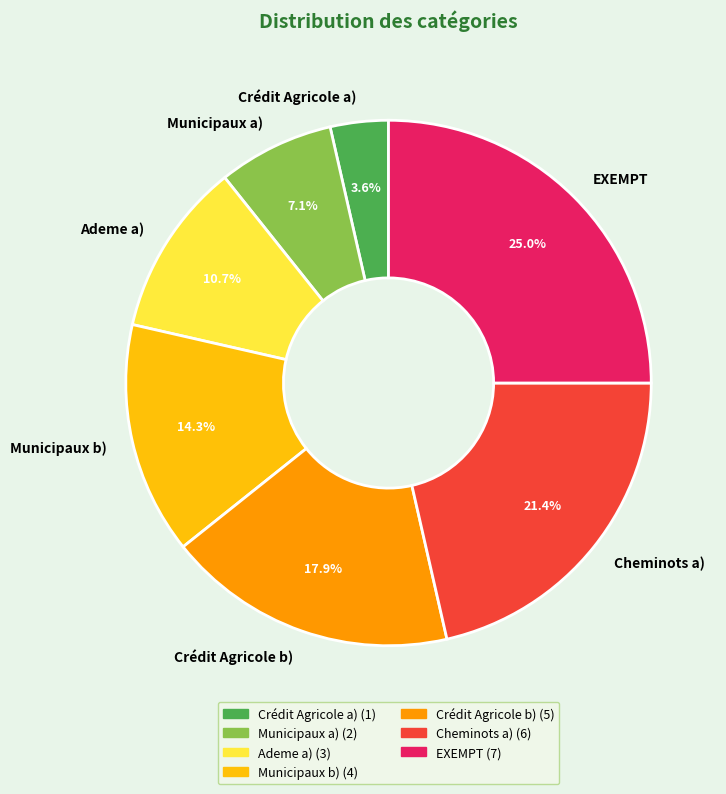

Does any single category account for the majority?

No